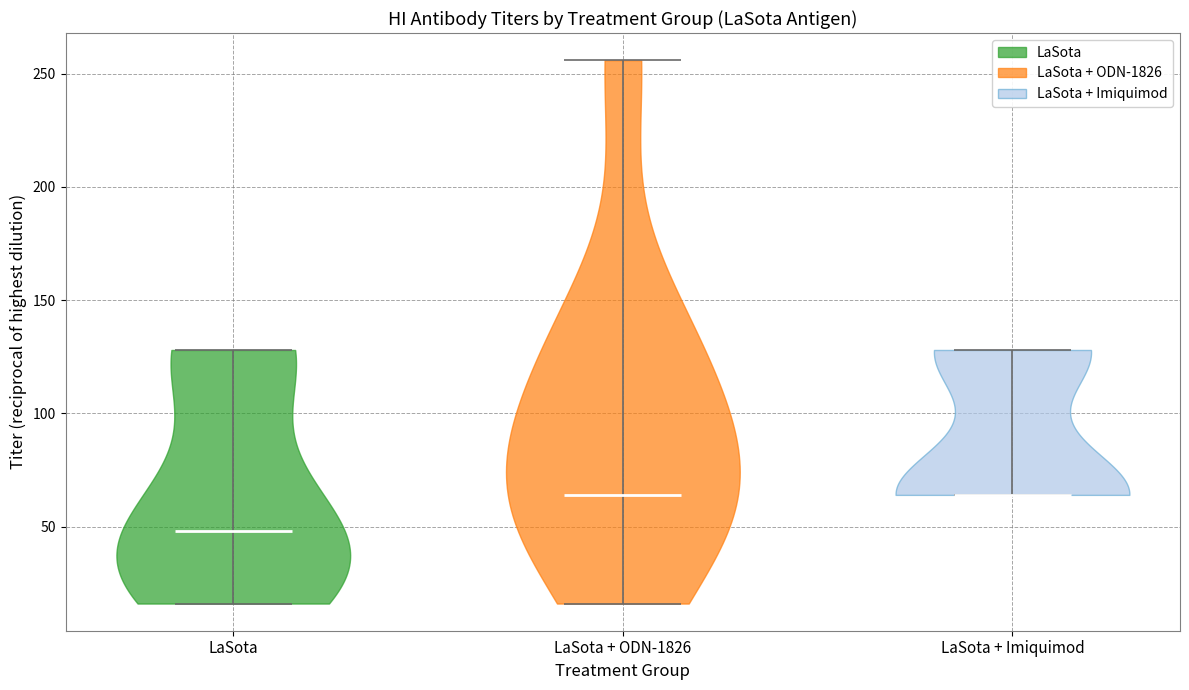

Which violin has the lowest median line?

LaSota